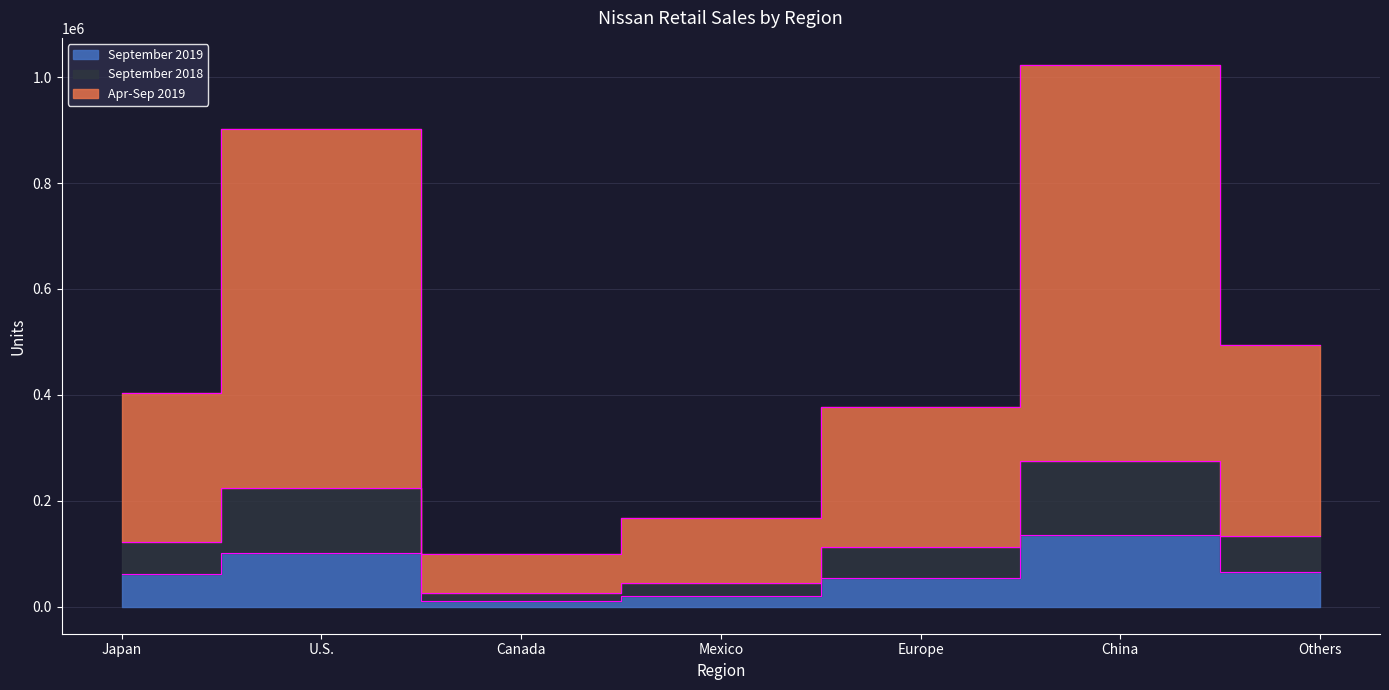

True or false: Apr-Sep 2019 and September 2019 cross at least once.

False